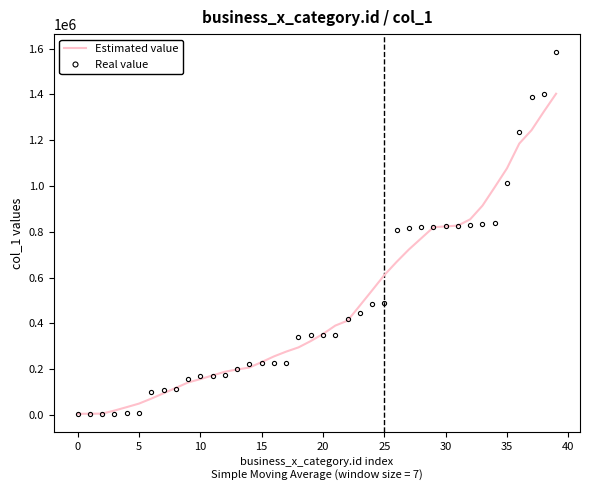

What are all the series names shown in the legend?

Estimated value, Real value